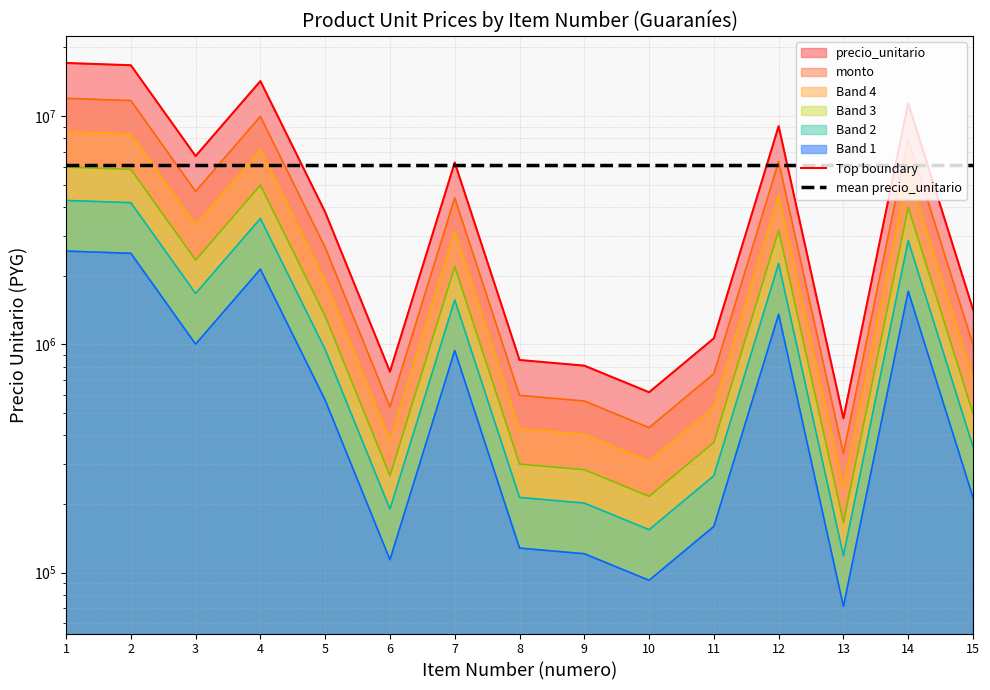

What is the greatest value displayed?

17100000.0